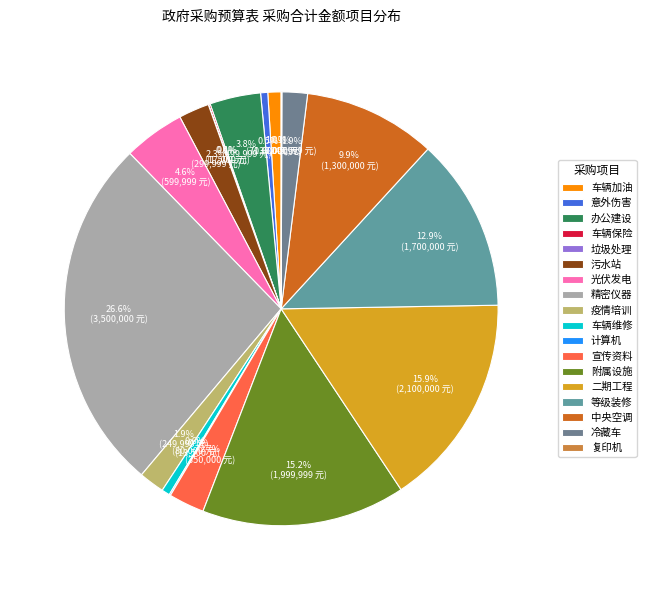

How many slices are in this pie chart?

18